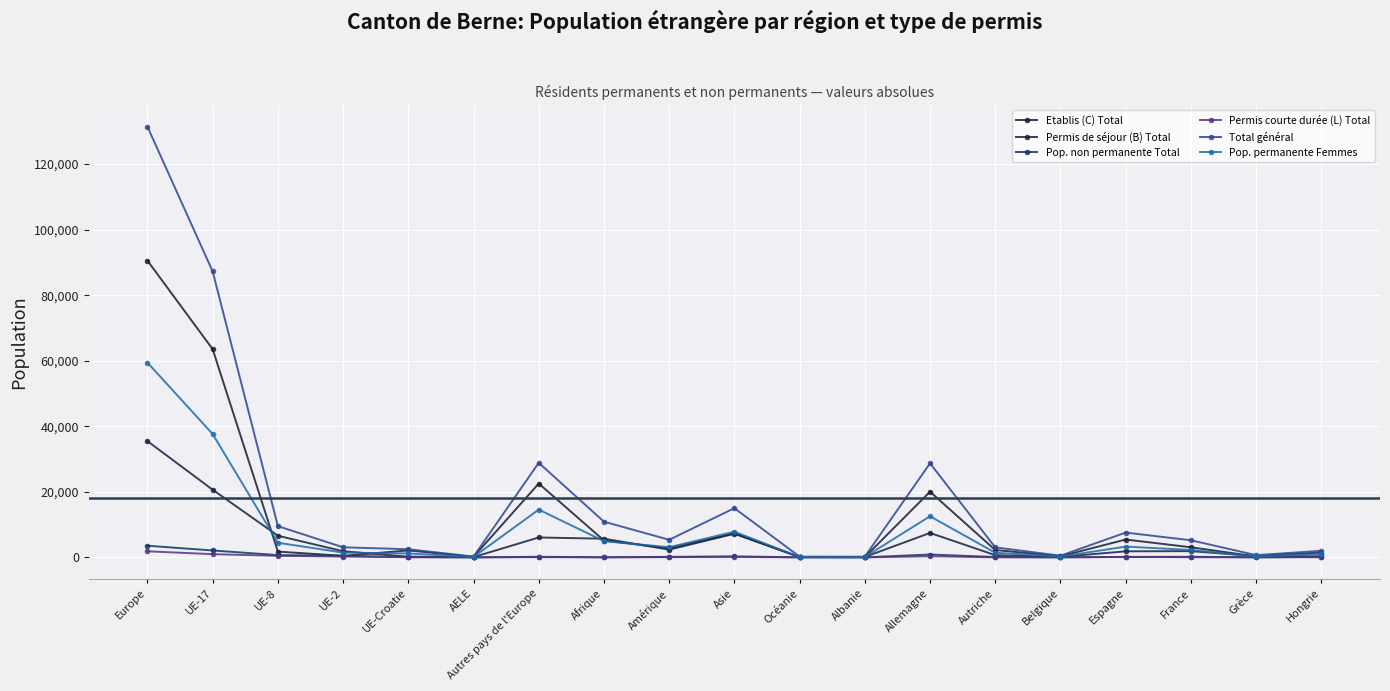

What is the greatest value displayed?

131389